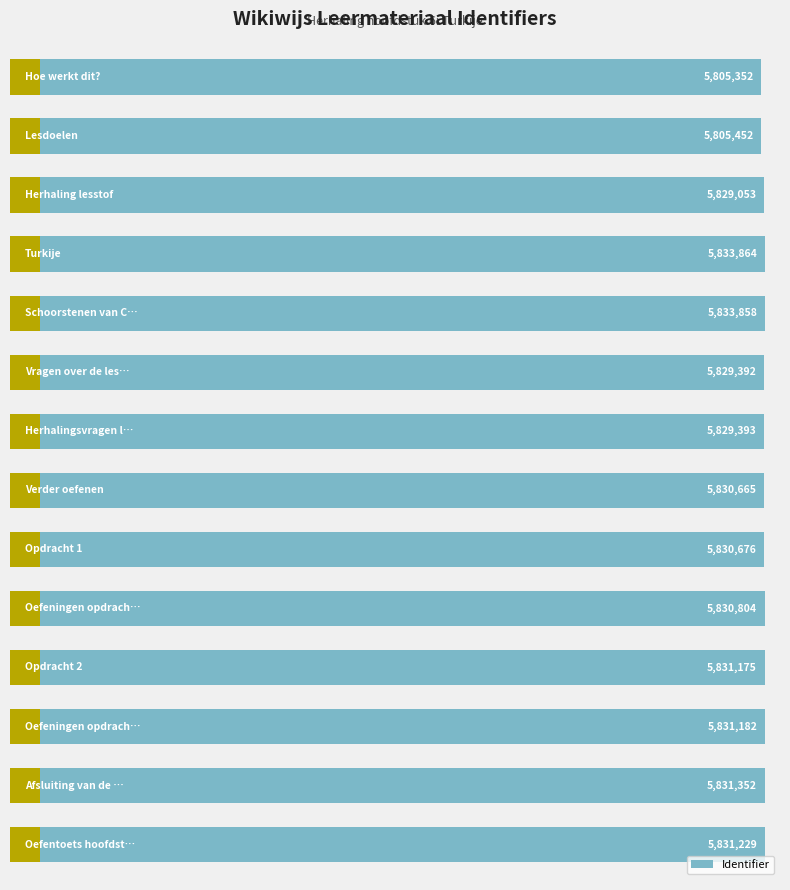

What is the maximum value shown in the chart?

5833864